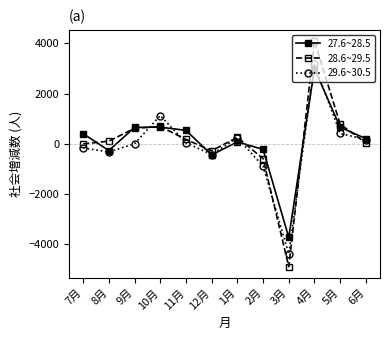

Which series ends up on top after the final intersection of 27.6~28.5 and 28.6~29.5?

27.6~28.5